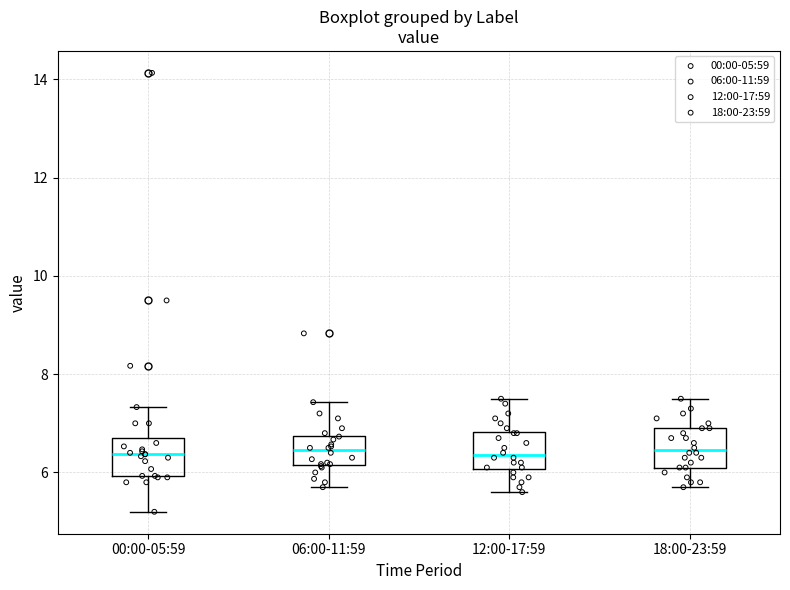

Reading left to right, transcribe this box plot: for each box, give where its median line is, the range the box spans, and where its two whiskers end, as read against the y-axis. The values are not printed on the chart, so give them approximately, as read against the axis.

00:00-05:59: median 6.4, box 6.0 to 6.8, whiskers 5.2 to 7.4
06:00-11:59: median 6.4, box 6.2 to 6.8, whiskers 5.8 to 7.4
12:00-17:59: median 6.4, box 6.0 to 6.8, whiskers 5.6 to 7.6
18:00-23:59: median 6.4, box 6.2 to 7.0, whiskers 5.8 to 7.6